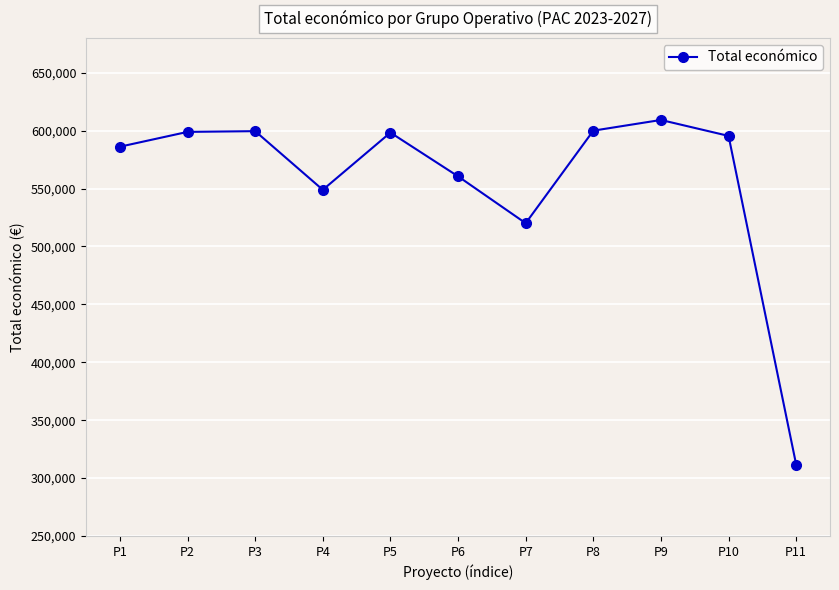

What is the approximate value at P6, to the nearest 10?

560530